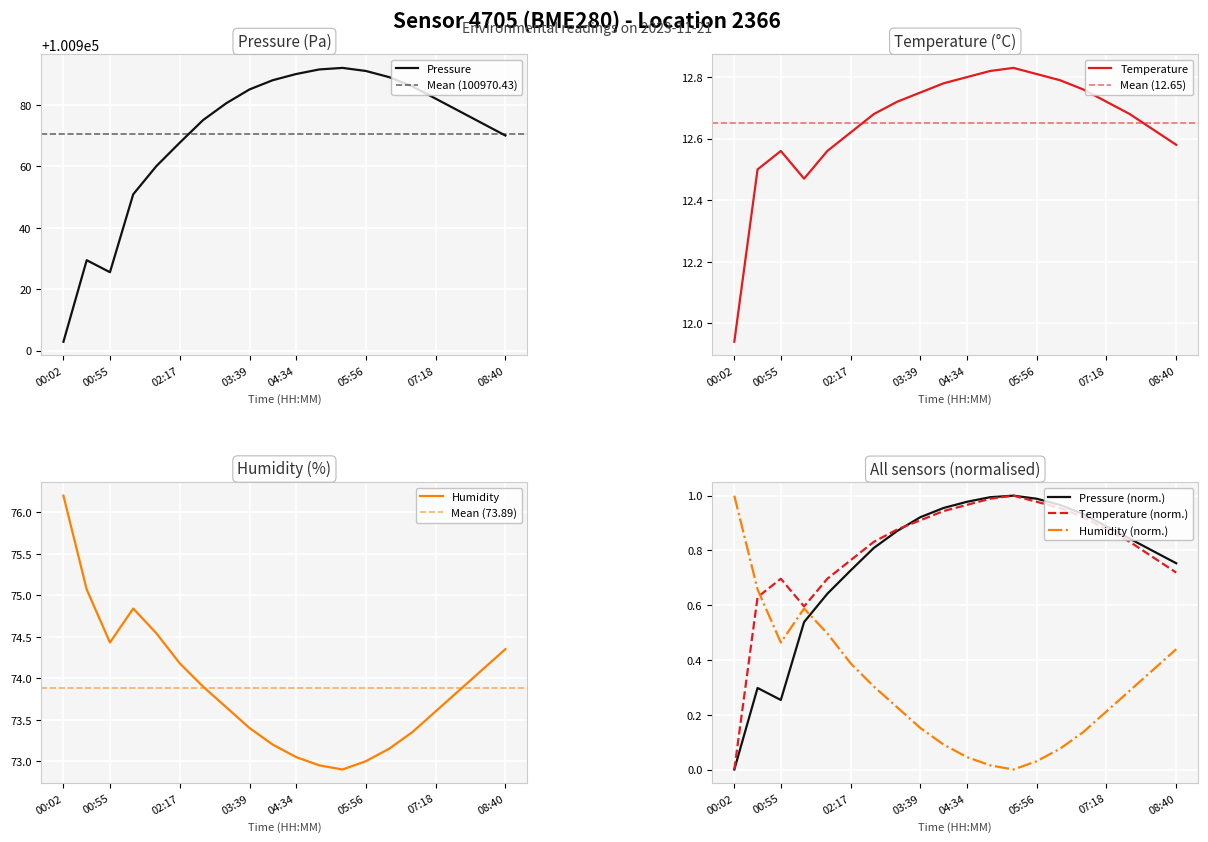

Between 05:01 and 01:50, which is larger?

05:01